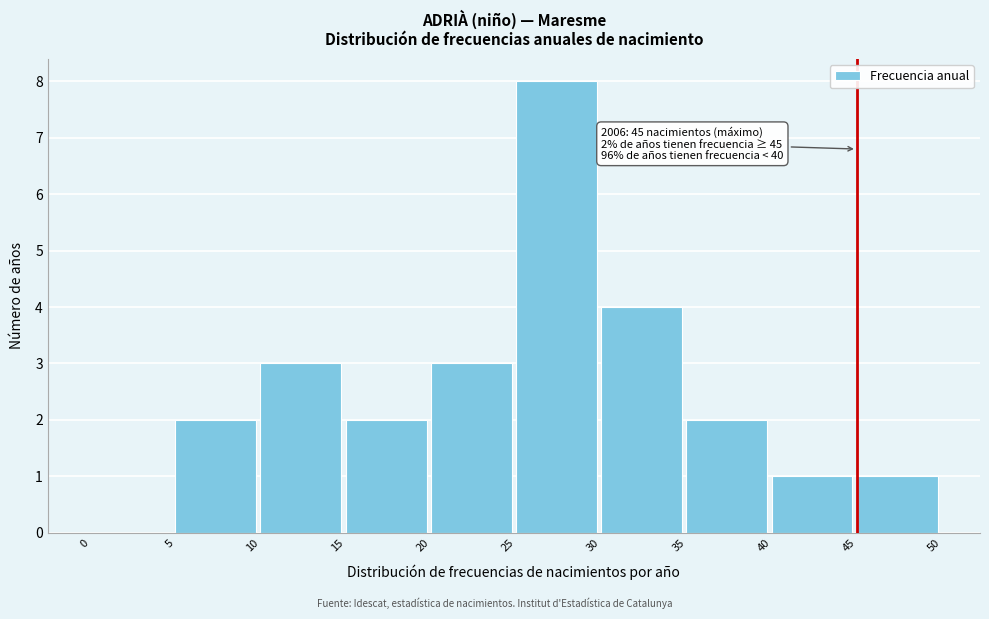

Which range on the x-axis has the tallest bar?

25 to 30